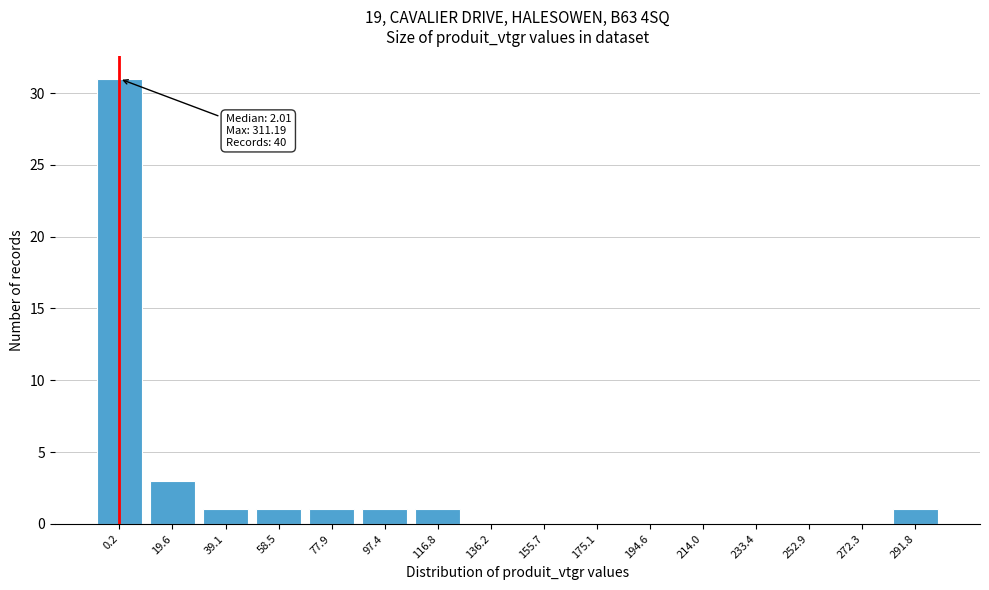

Reading left to right, what are all the values shown in this chart?

0.2=31	19.6=3	39.1=1	58.5=1	77.9=1	97.4=1	116.8=1	136.2=0	155.7=0	175.1=0	194.6=0	214.0=0	233.4=0	252.9=0	272.3=0	291.8=1